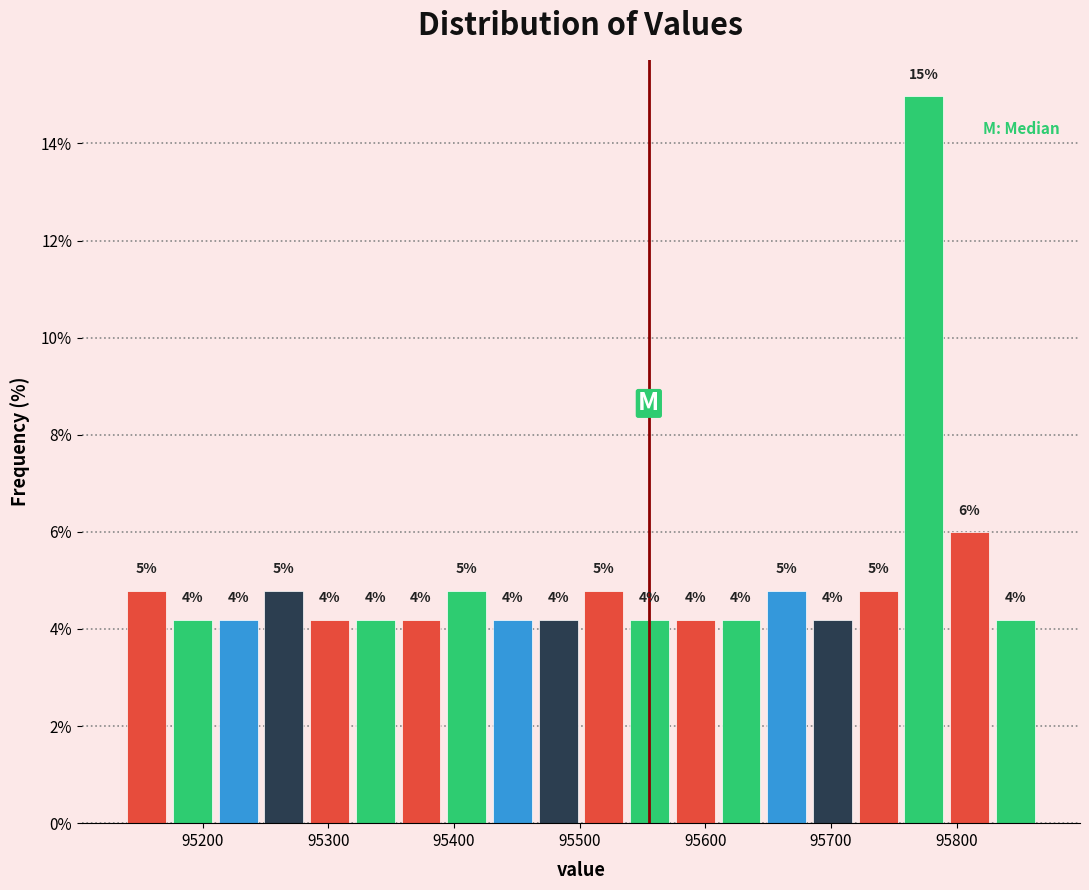

Read against the x-axis, roughly where is the centre of the tallest bar?

95770